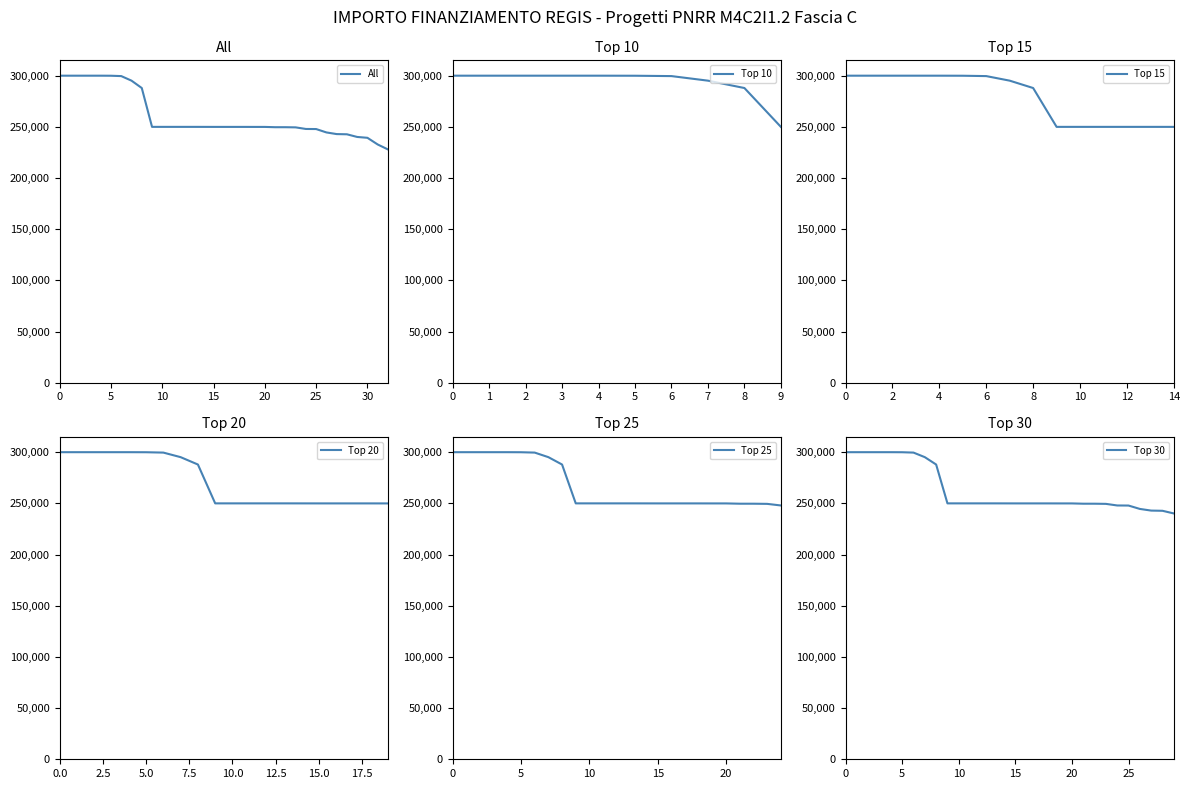

What is the difference between the maximum and minimum values?

72050.0